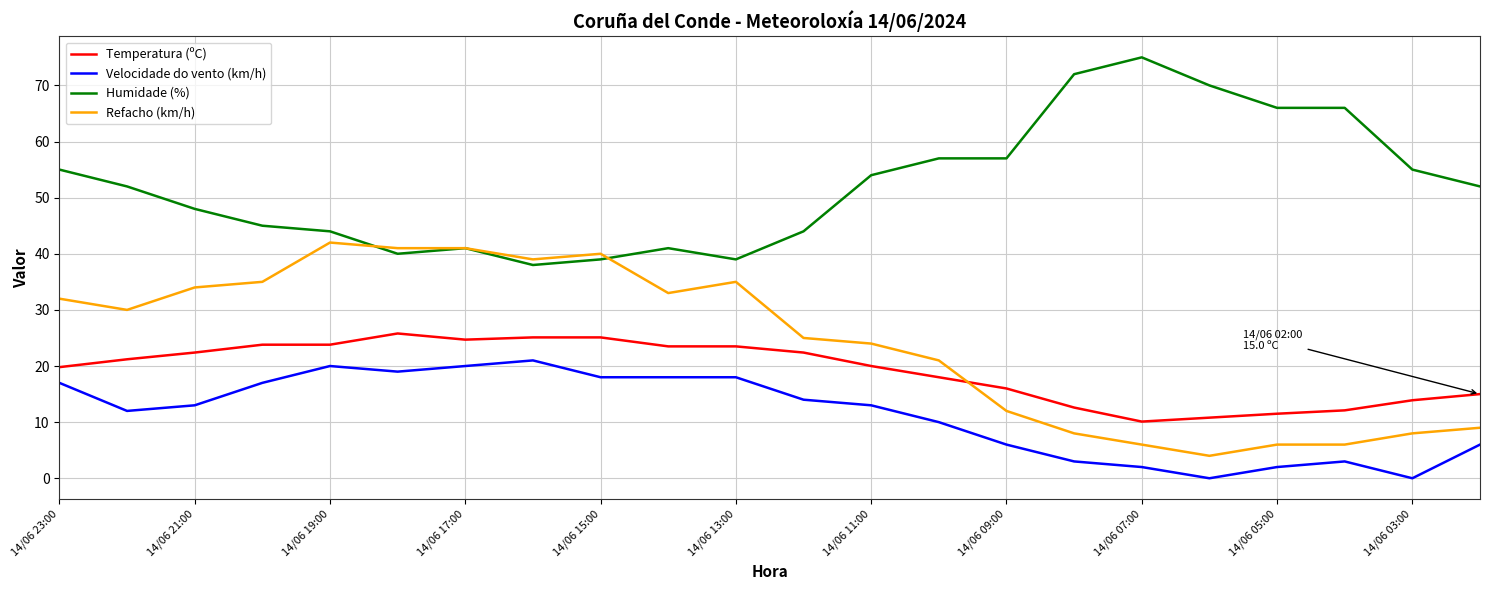

Which series has the largest total across all categories?

Humidade (%)